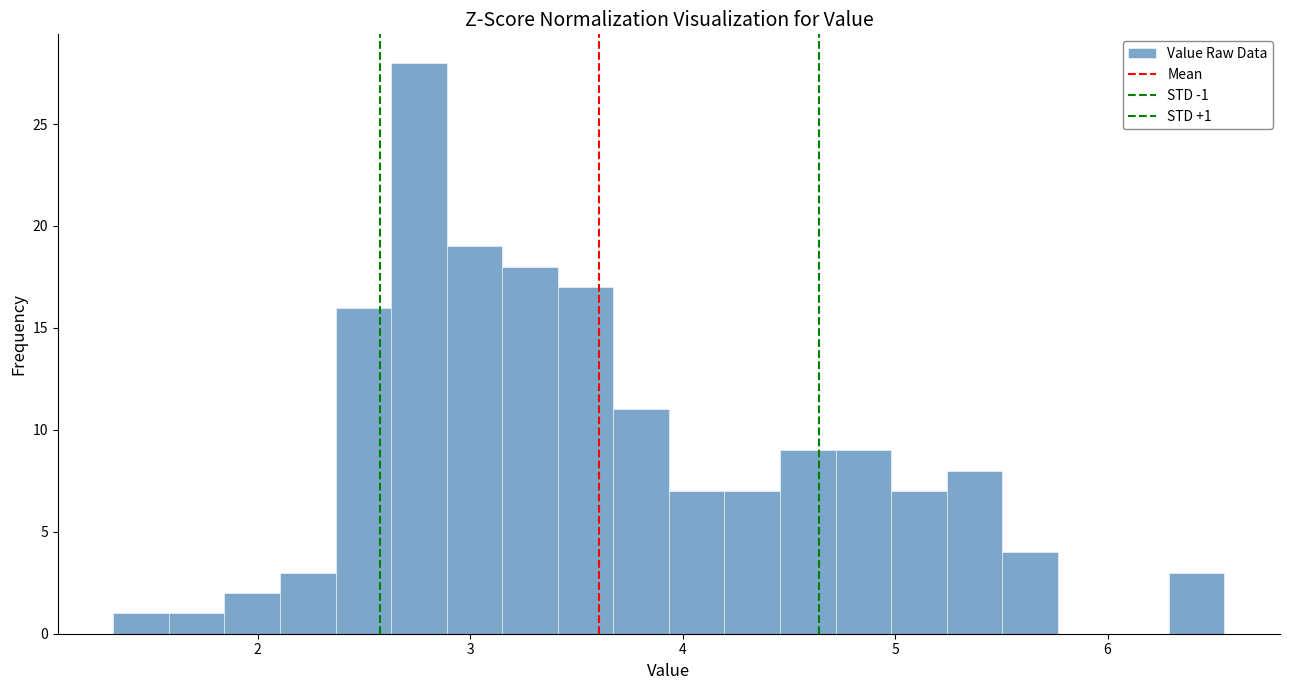

Read against the x-axis, roughly where is the centre of the tallest bar?

2.8